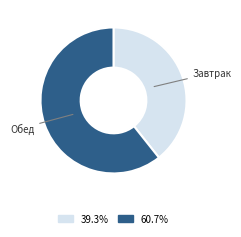

How many segments does this pie chart have?

2